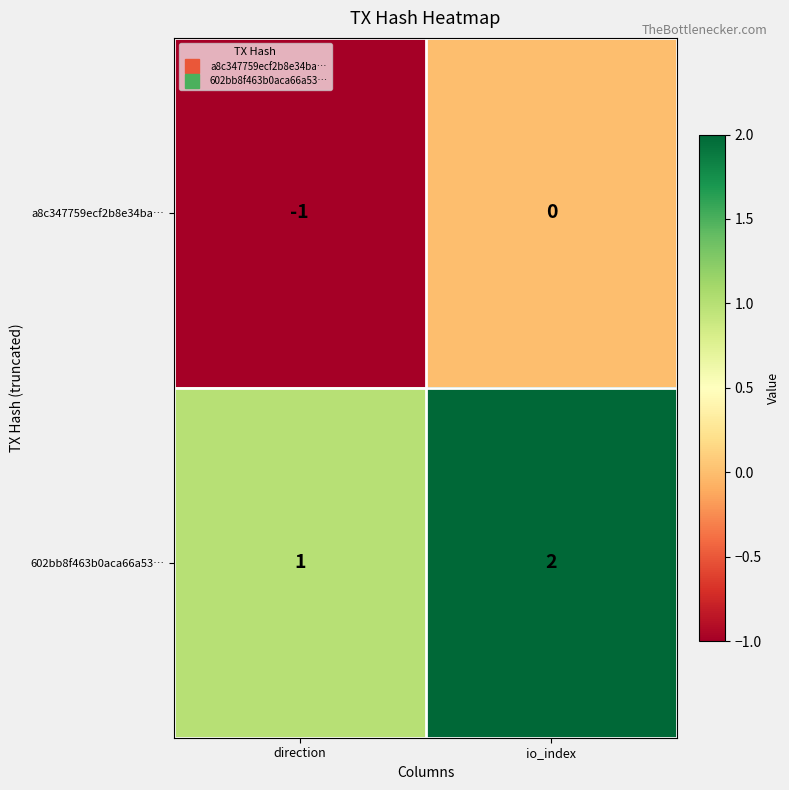

The value of a8c347759ecf2b8e34ba… at direction is -1. True or false?

True